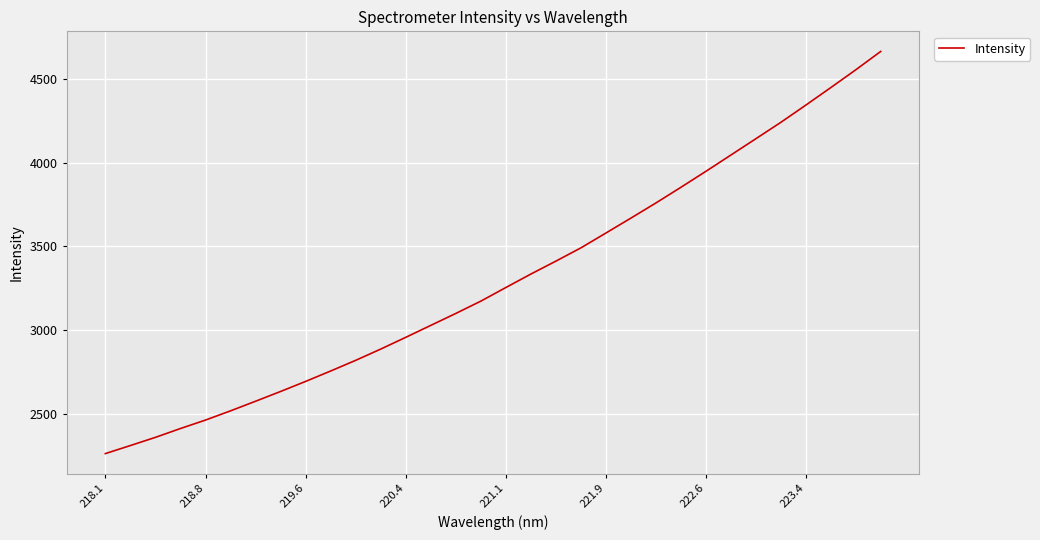

What is the minimum value shown in the chart?

2261.9